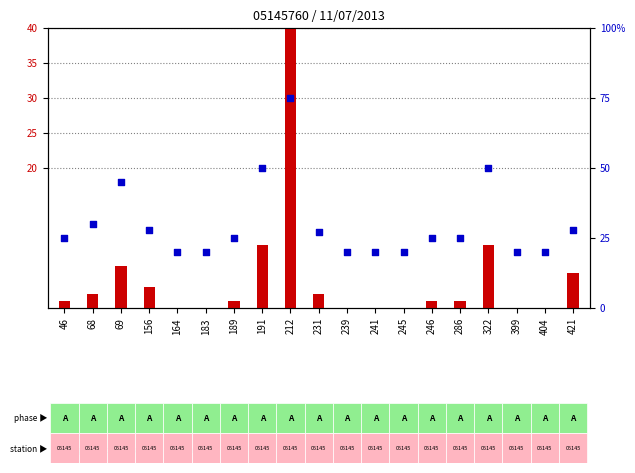

Is the value of percentile rank within the sample at 212 greater than the value of count at 46?

Yes